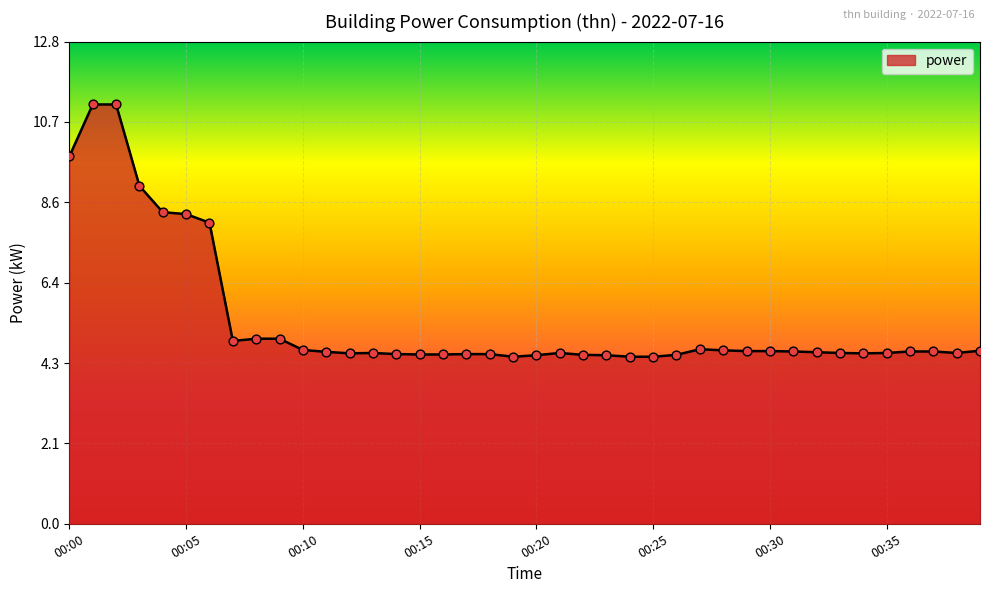

What is the greatest value displayed?

11.2